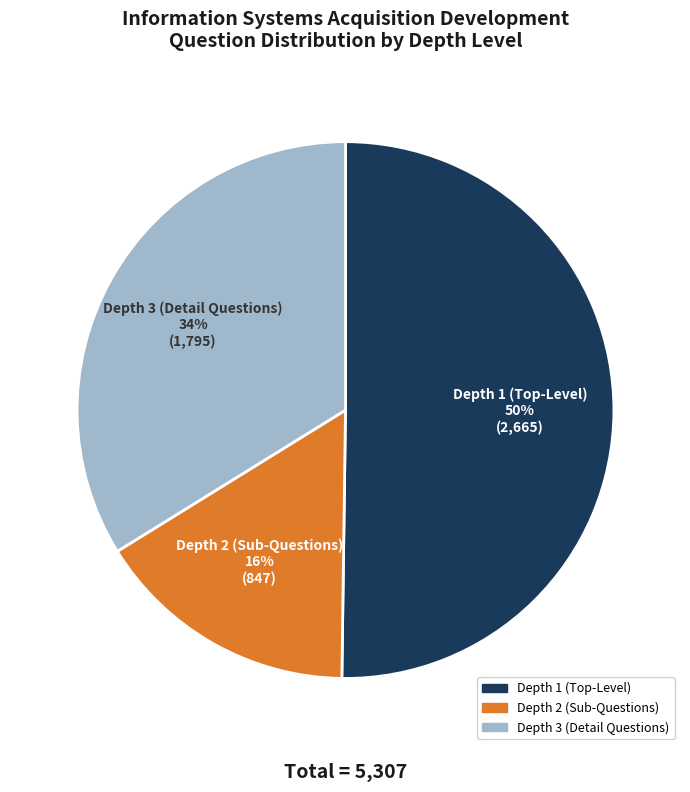

To the nearest percent, what is the difference between the largest and smallest slice percentages?

34%